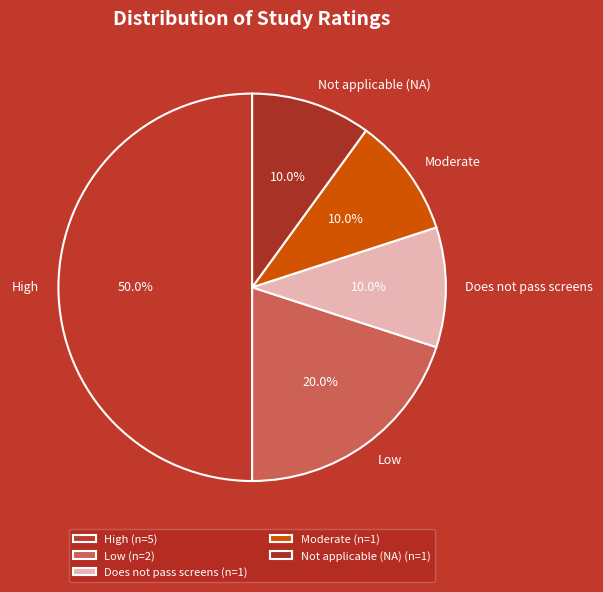

How many slices are in this pie chart?

5